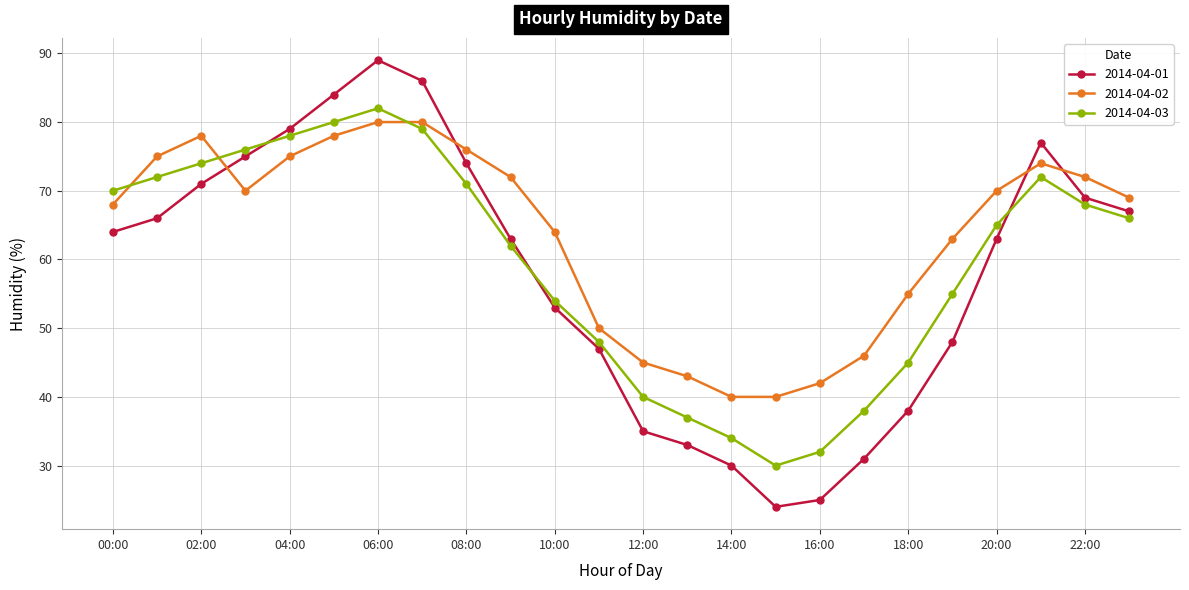

After their last crossing, which series has the higher values: 2014-04-02 or 2014-04-01?

2014-04-02